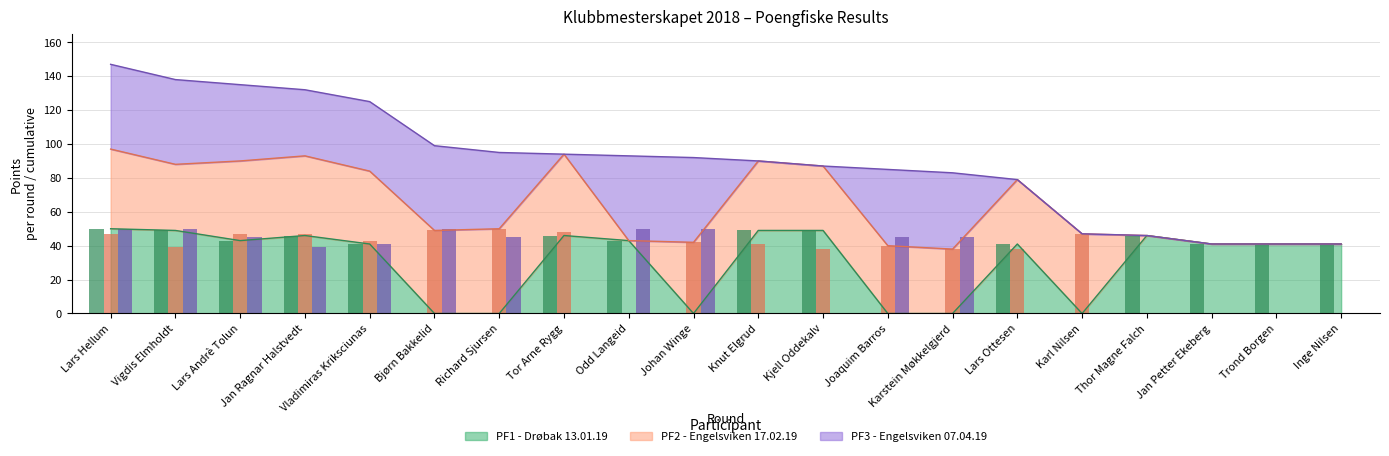

At Lars Ottesen, list the series in order from largest to smallest.

PF1 - Drøbak 13.01.19, PF2 - Engelsviken 17.02.19, PF3 - Engelsviken 07.04.19